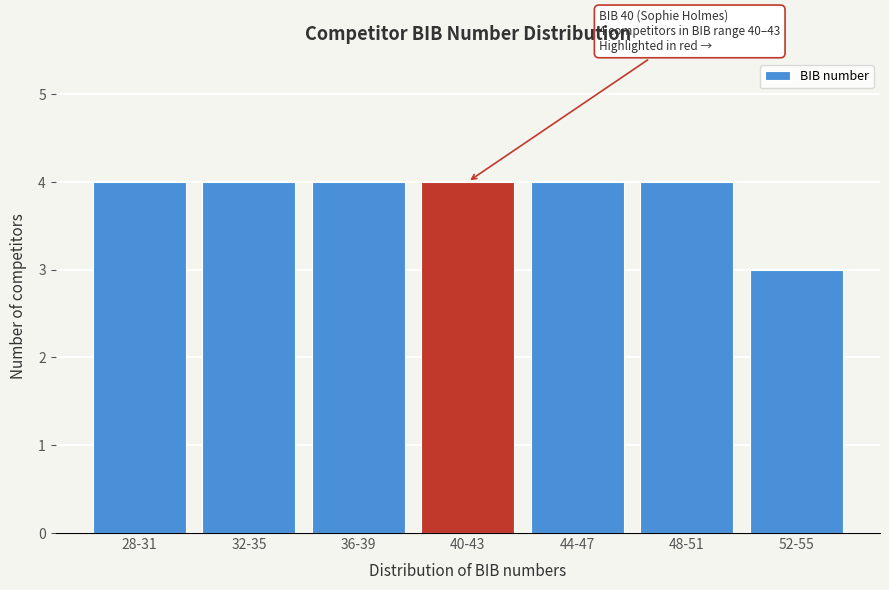

Reading left to right, what are all the values shown in this chart?

4	4	4	4	4	4	3